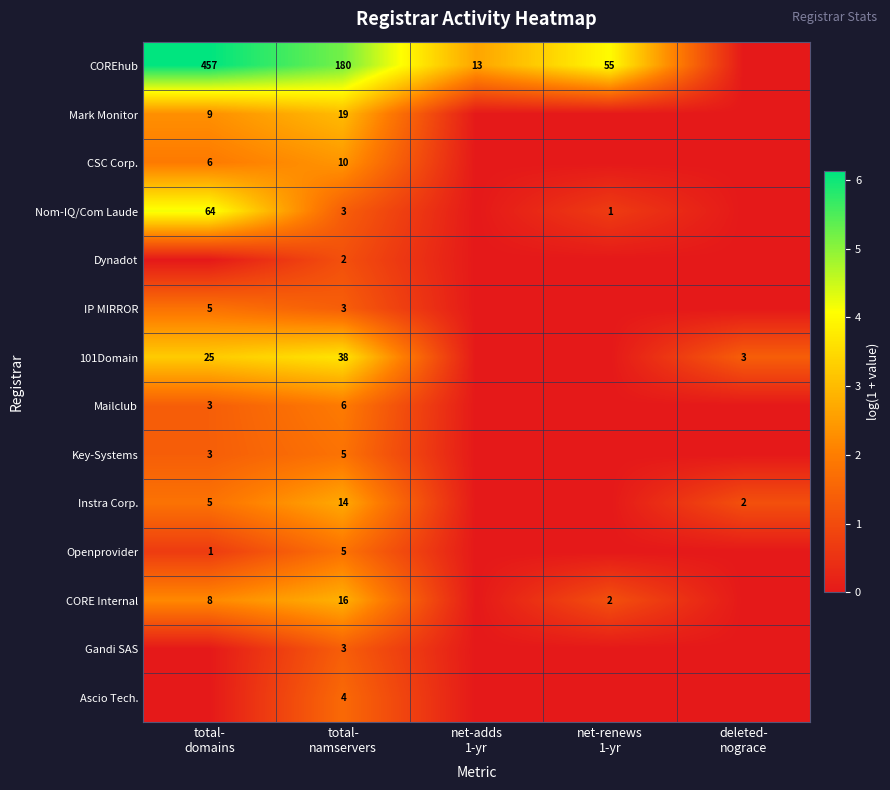

At which label is Nom-IQ/Com Laude closest to 2?

total- namservers